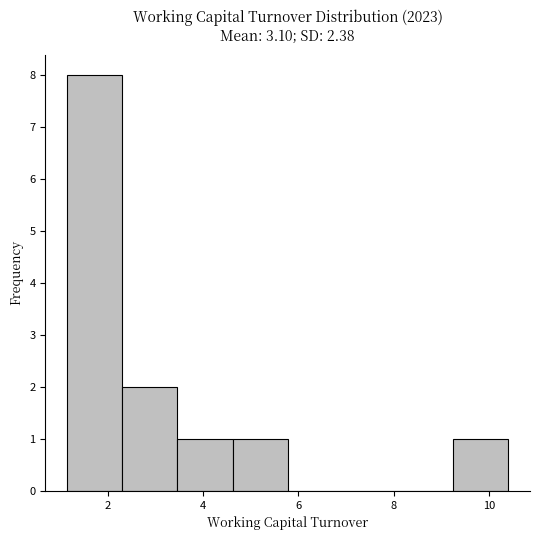

How tall is the bar that spans 1.2 to 2.4 on the x-axis? Neither the bar edges nor the heights are printed on the chart, so give them approximately, as read against the axes.

8